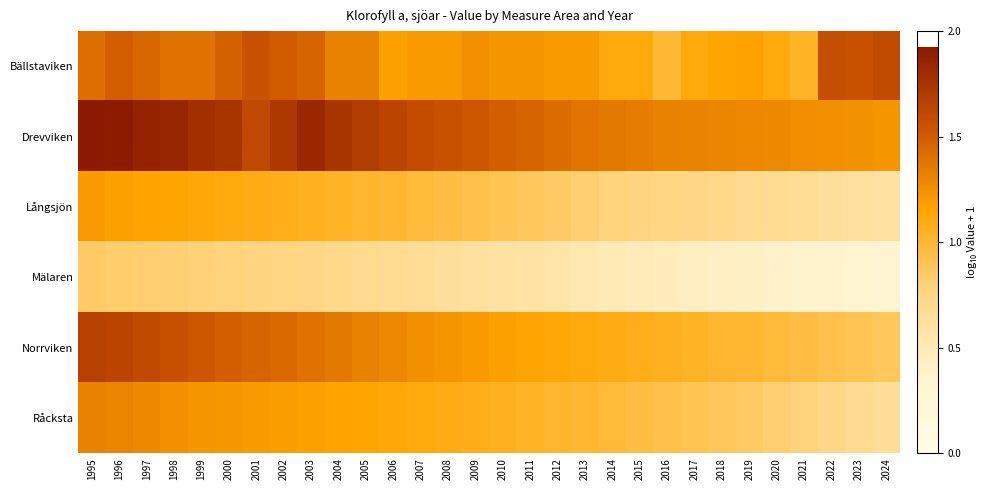

What is the minimum value shown in the chart?

0.3